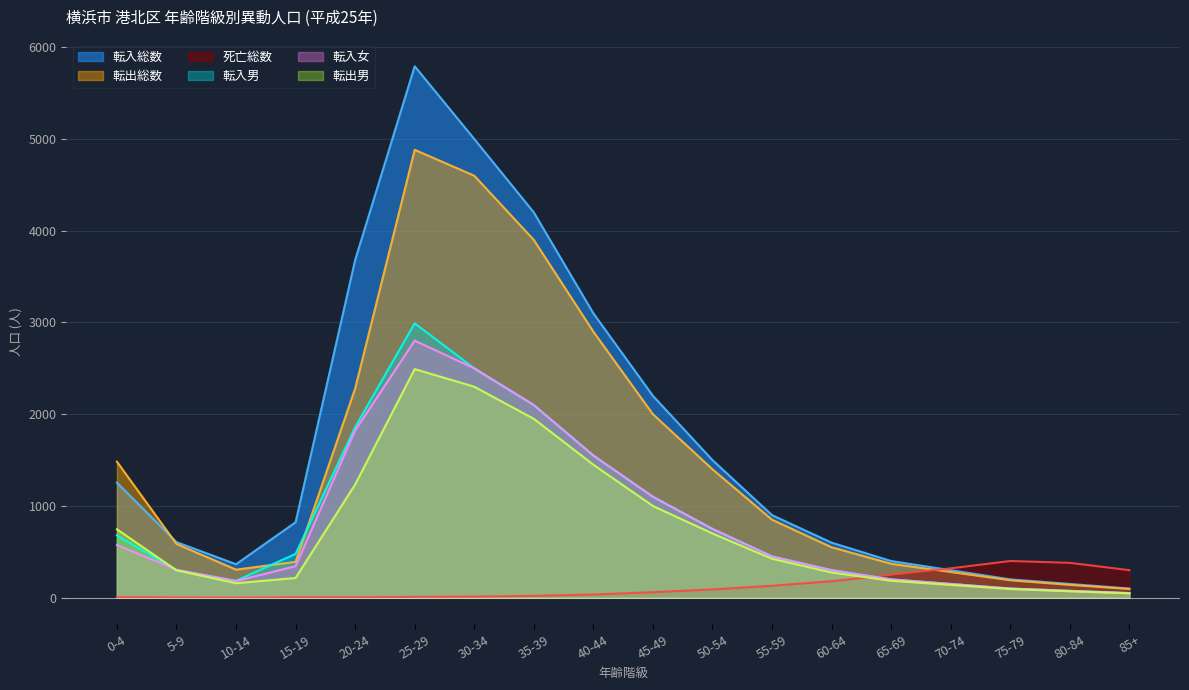

How many values in the 転入総数 series are below 900?

9